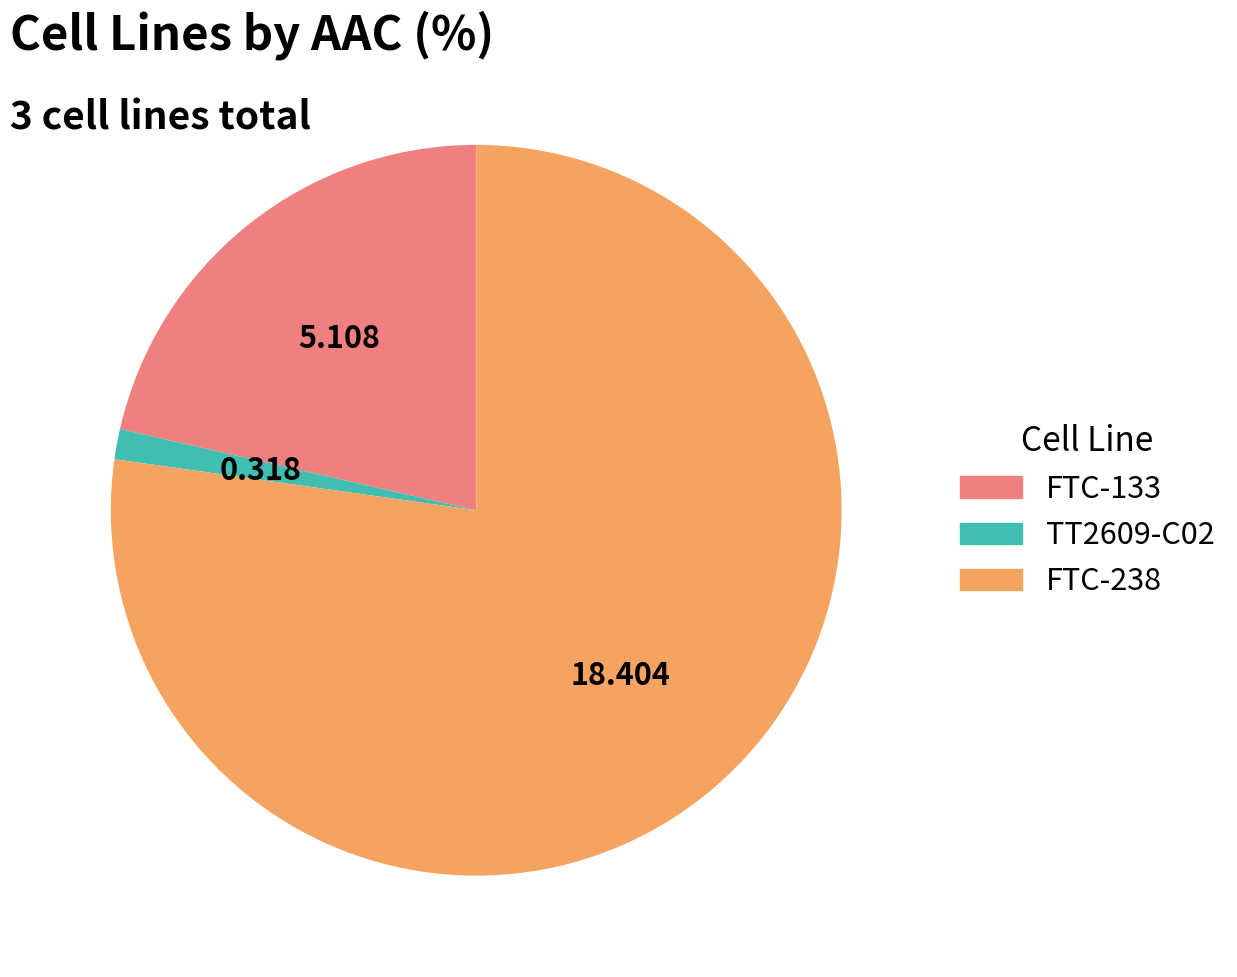

Which slice is the smallest?

TT2609-C02